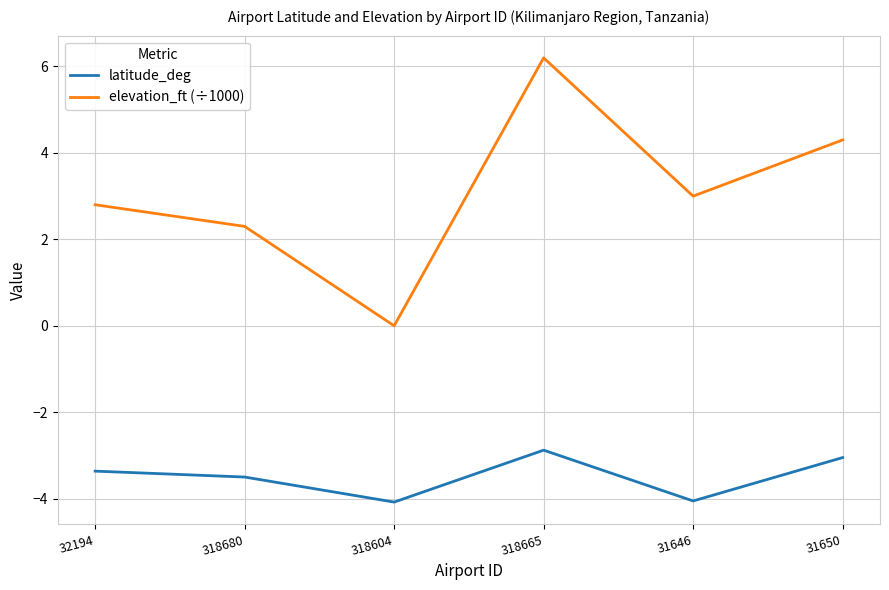

How many distinct data groups are displayed?

2